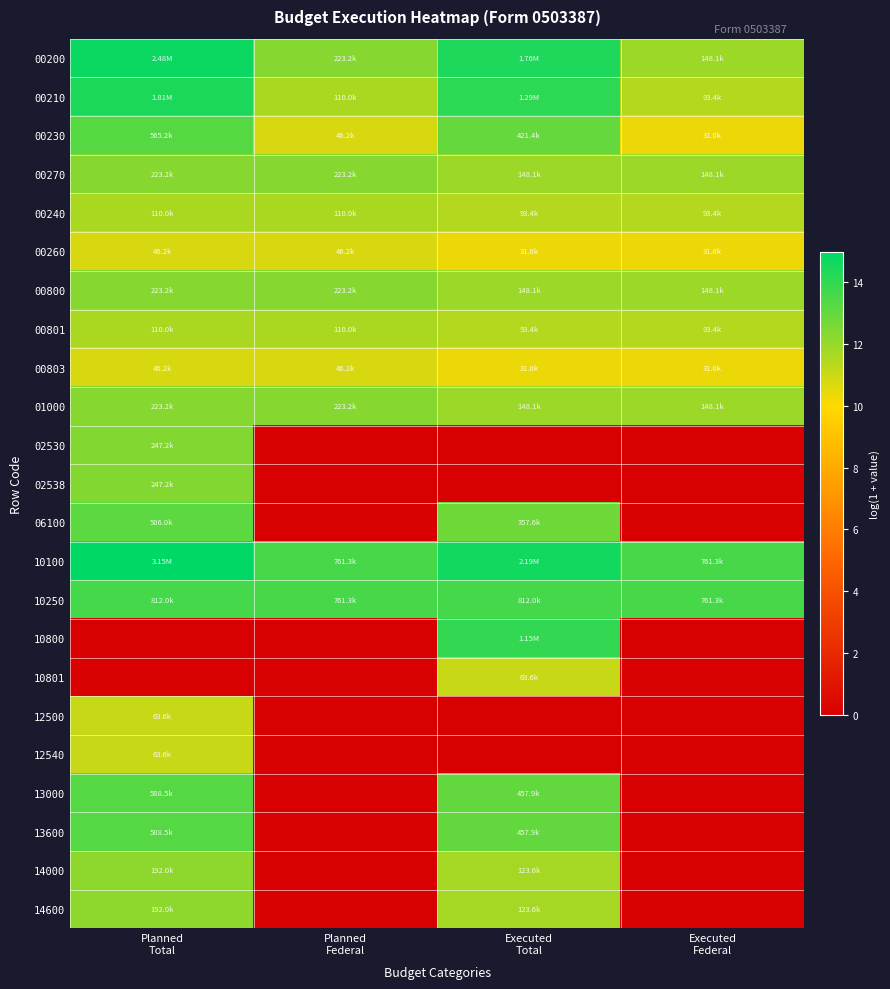

Reading right to left, extract all data points from this chart.

00200: Executed
Federal=11.9	Executed
Total=14.4	Planned
Federal=12.3	Planned
Total=14.7
00210: Executed
Federal=11.4	Executed
Total=14.1	Planned
Federal=11.6	Planned
Total=14.4
00230: Executed
Federal=10.3	Executed
Total=13.0	Planned
Federal=10.7	Planned
Total=13.2
00270: Executed
Federal=11.9	Executed
Total=11.9	Planned
Federal=12.3	Planned
Total=12.3
00240: Executed
Federal=11.4	Executed
Total=11.4	Planned
Federal=11.6	Planned
Total=11.6
00260: Executed
Federal=10.3	Executed
Total=10.3	Planned
Federal=10.7	Planned
Total=10.7
00800: Executed
Federal=11.9	Executed
Total=11.9	Planned
Federal=12.3	Planned
Total=12.3
00801: Executed
Federal=11.4	Executed
Total=11.4	Planned
Federal=11.6	Planned
Total=11.6
00803: Executed
Federal=10.3	Executed
Total=10.3	Planned
Federal=10.7	Planned
Total=10.7
01000: Executed
Federal=11.9	Executed
Total=11.9	Planned
Federal=12.3	Planned
Total=12.3
02530: Executed
Federal=0.0	Executed
Total=0.0	Planned
Federal=0.0	Planned
Total=12.4
02538: Executed
Federal=0.0	Executed
Total=0.0	Planned
Federal=0.0	Planned
Total=12.4
06100: Executed
Federal=0.0	Executed
Total=12.8	Planned
Federal=0.0	Planned
Total=13.1
10100: Executed
Federal=13.5	Executed
Total=14.6	Planned
Federal=13.5	Planned
Total=15.0
10250: Executed
Federal=13.5	Executed
Total=13.6	Planned
Federal=13.5	Planned
Total=13.6
10800: Executed
Federal=0.0	Executed
Total=14.0	Planned
Federal=0.0	Planned
Total=0.0
10801: Executed
Federal=0.0	Executed
Total=11.1	Planned
Federal=0.0	Planned
Total=0.0
12500: Executed
Federal=0.0	Executed
Total=0.0	Planned
Federal=0.0	Planned
Total=11.1
12540: Executed
Federal=0.0	Executed
Total=0.0	Planned
Federal=0.0	Planned
Total=11.1
13000: Executed
Federal=0.0	Executed
Total=13.0	Planned
Federal=0.0	Planned
Total=13.3
13600: Executed
Federal=0.0	Executed
Total=13.0	Planned
Federal=0.0	Planned
Total=13.3
14000: Executed
Federal=0.0	Executed
Total=11.7	Planned
Federal=0.0	Planned
Total=12.2
14600: Executed
Federal=0.0	Executed
Total=11.7	Planned
Federal=0.0	Planned
Total=12.2